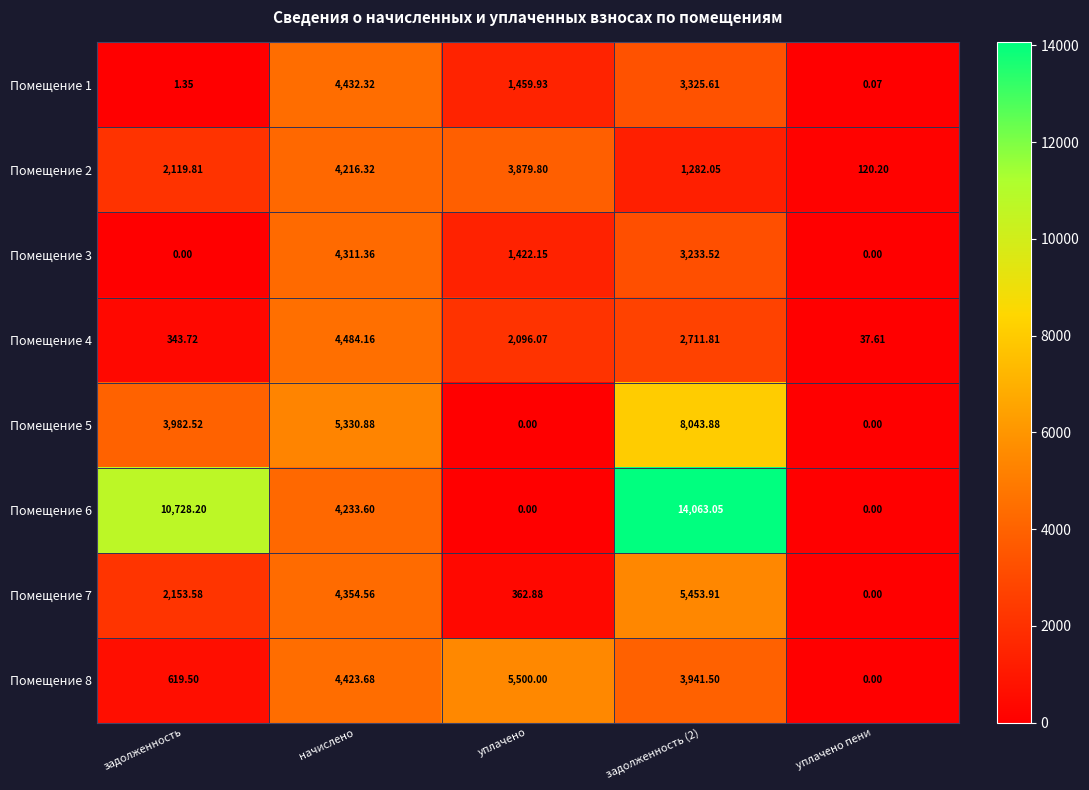

Which category has the highest value in the Помещение 1 series?

начислено